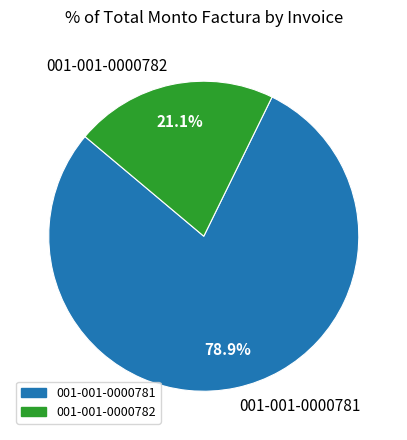

Rank the categories by value from highest to lowest.

001-001-0000781, 001-001-0000782